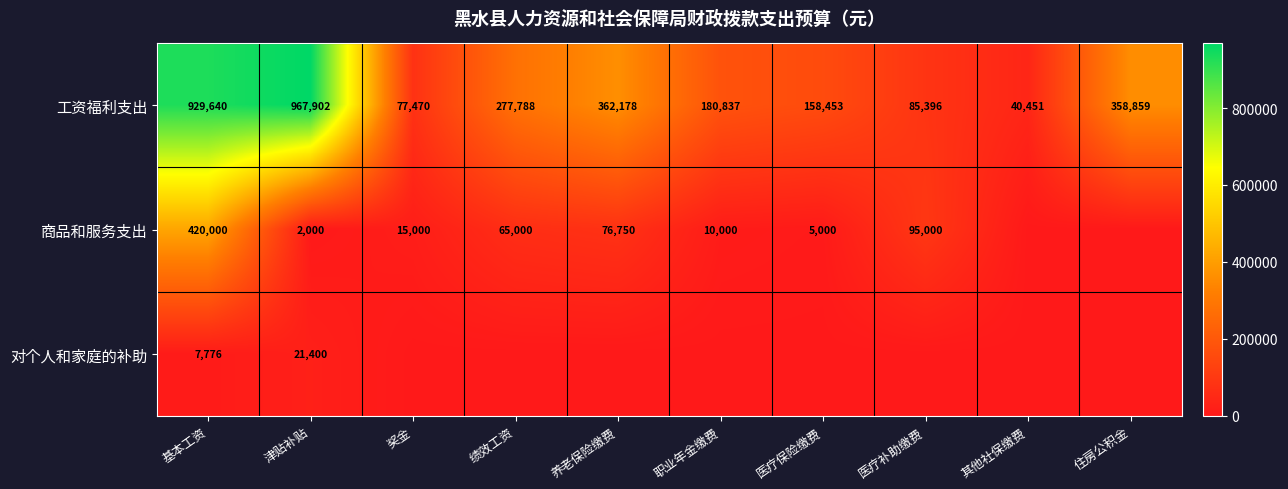

The 工资福利支出 series shows 594122 at 基本工资. True or false?

False